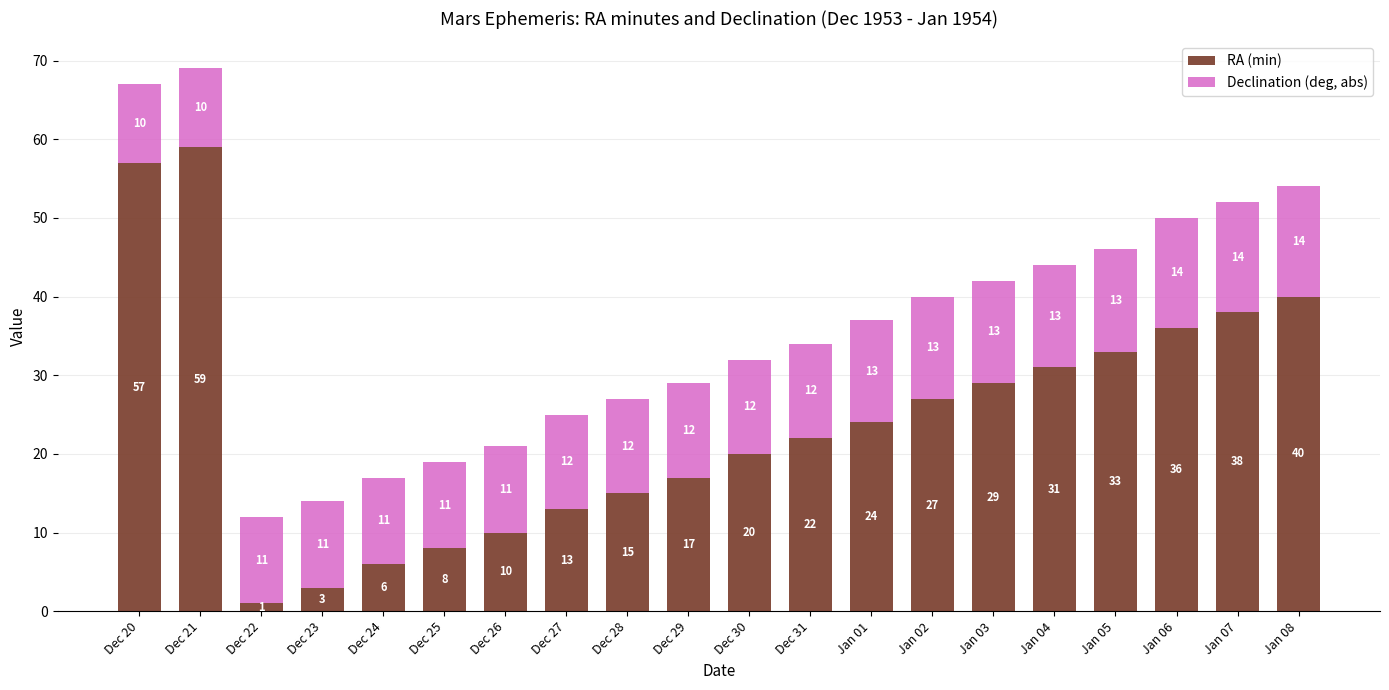

At which label does RA (min) reach its peak?

Dec 21